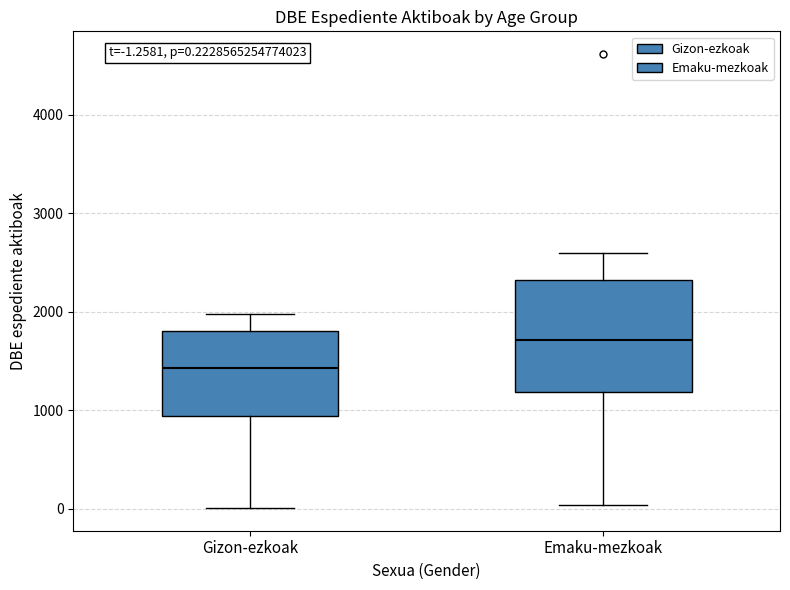

Which box's median line is the lowest?

Gizon-ezkoak